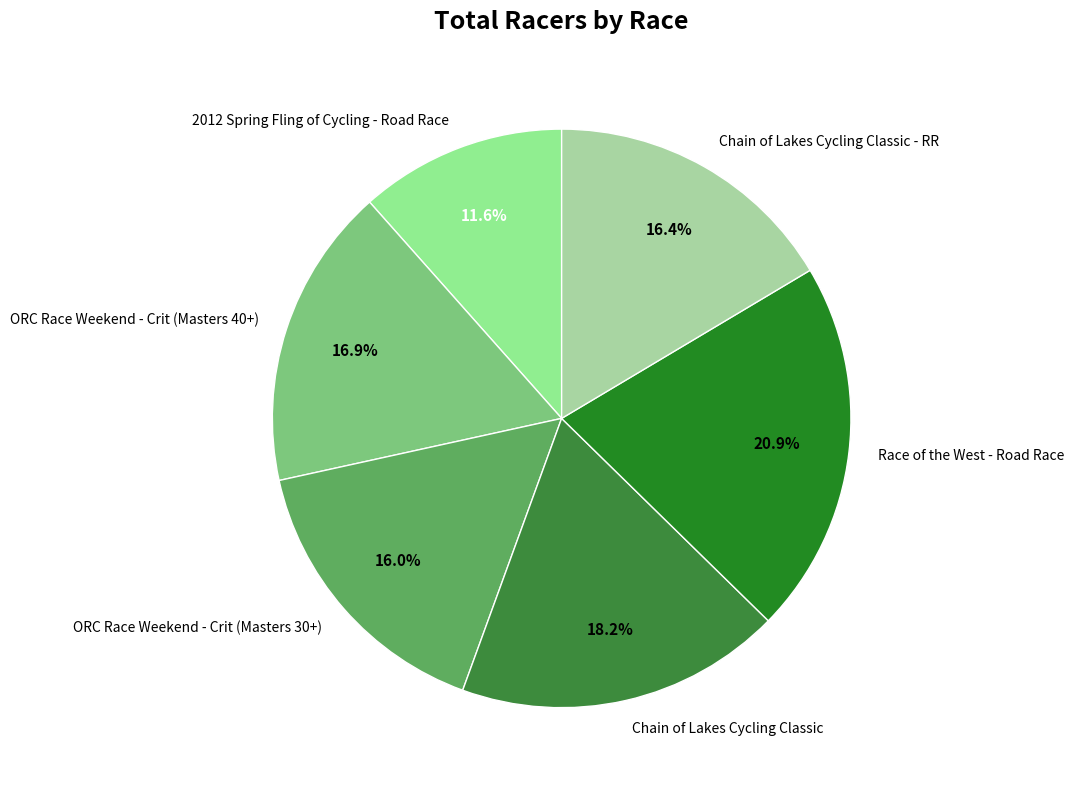

What is the ratio of the value at Chain of Lakes Cycling Classic - RR to the value at Race of the West - Road Race?

0.8